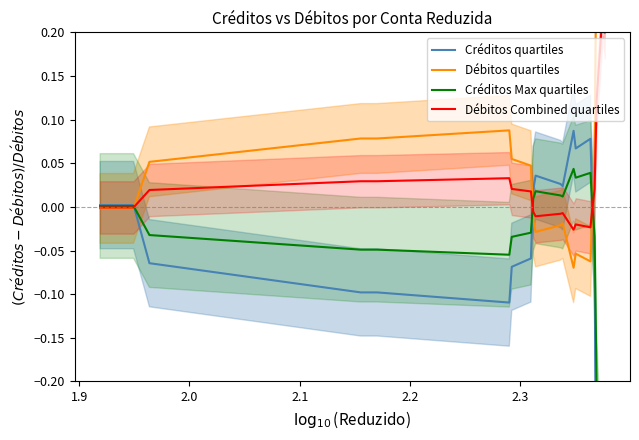

True or false: Créditos quartiles has more than 2 interior local peaks.

True